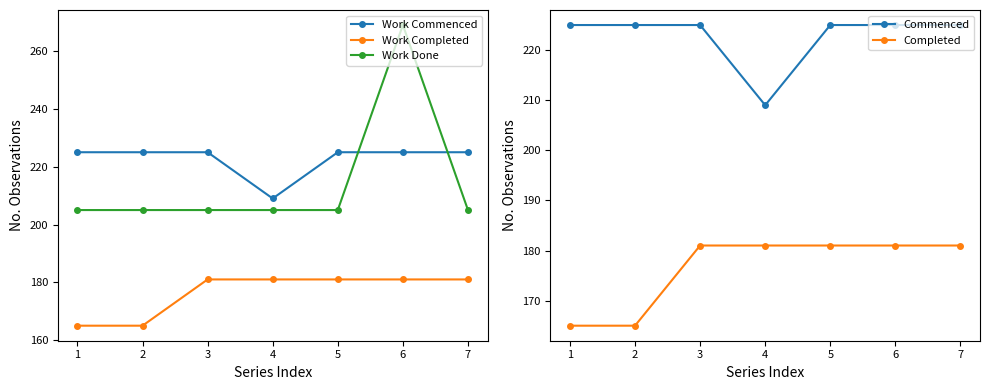

At which label is Work Done closest to 237?

1